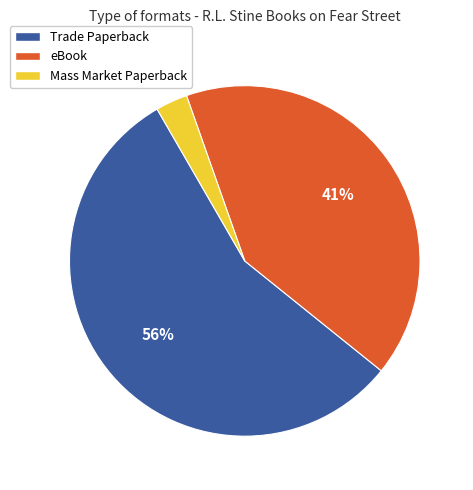

Which has a higher value, Mass Market Paperback or eBook?

eBook